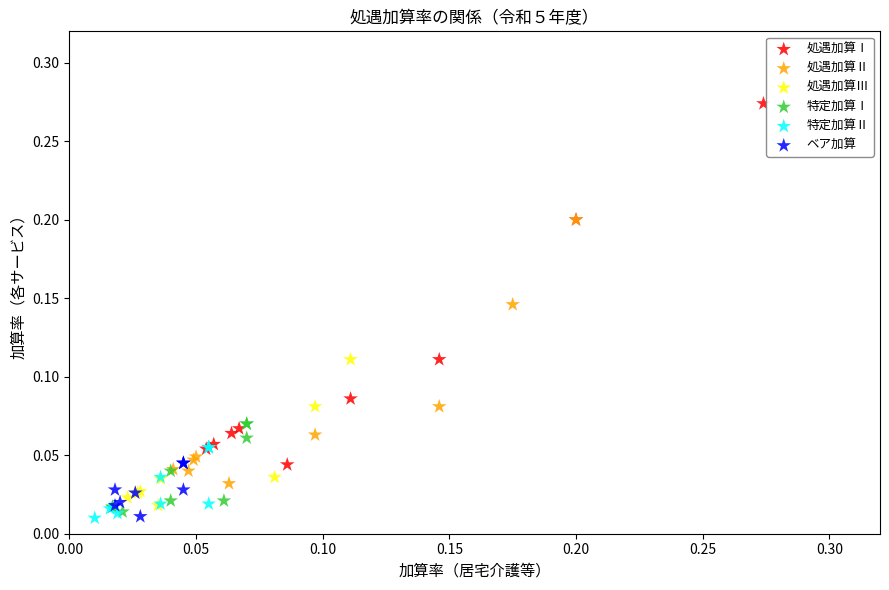

What are all the series names shown in the legend?

処遇加算Ⅰ, 処遇加算Ⅱ, 処遇加算Ⅲ, 特定加算Ⅰ, 特定加算Ⅱ, ベア加算